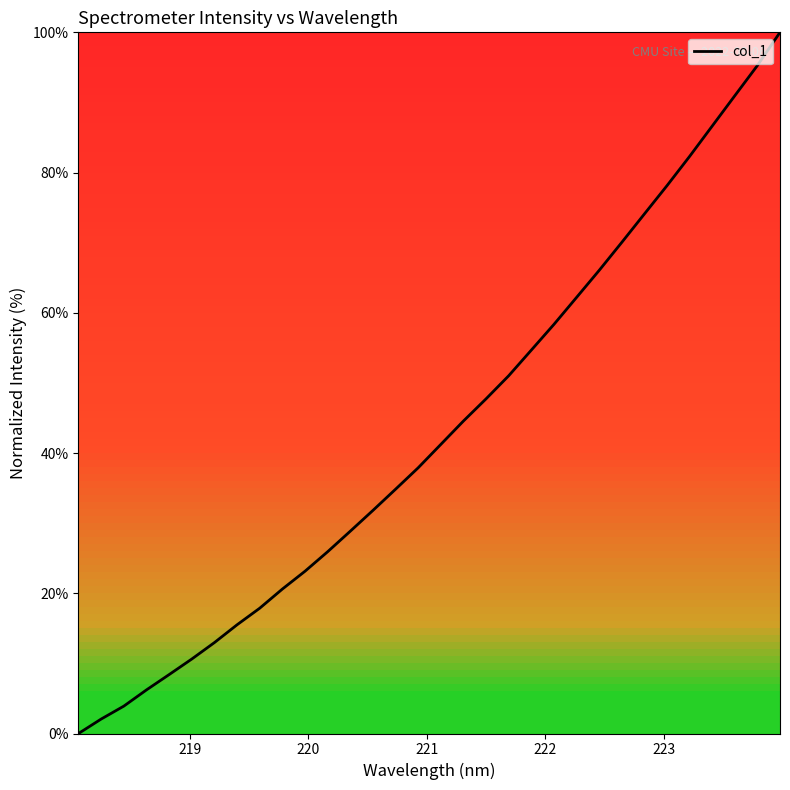

What is the difference between the maximum and minimum values?

100.0